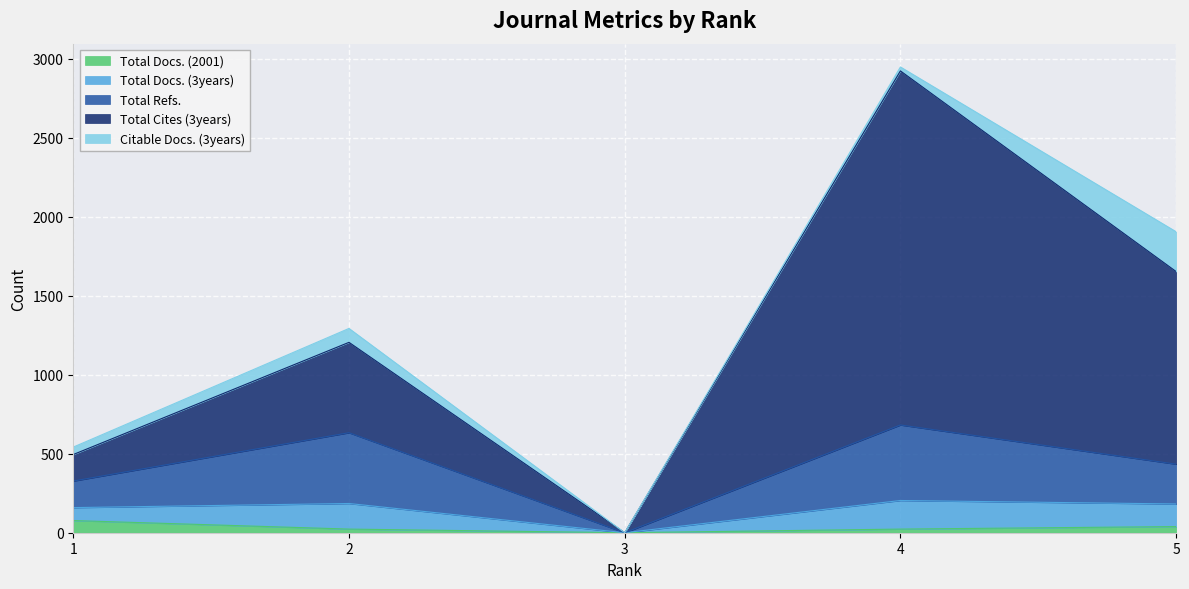

True or false: Total Docs. (3years) has more than 2 interior local peaks.

False